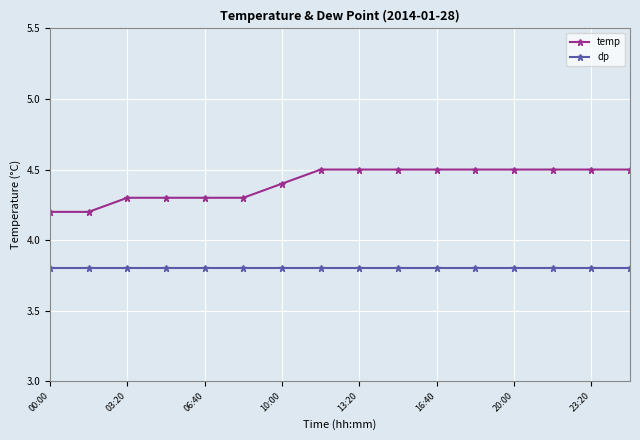

What is the value of the dp point at the 3rd from the left?

3.8